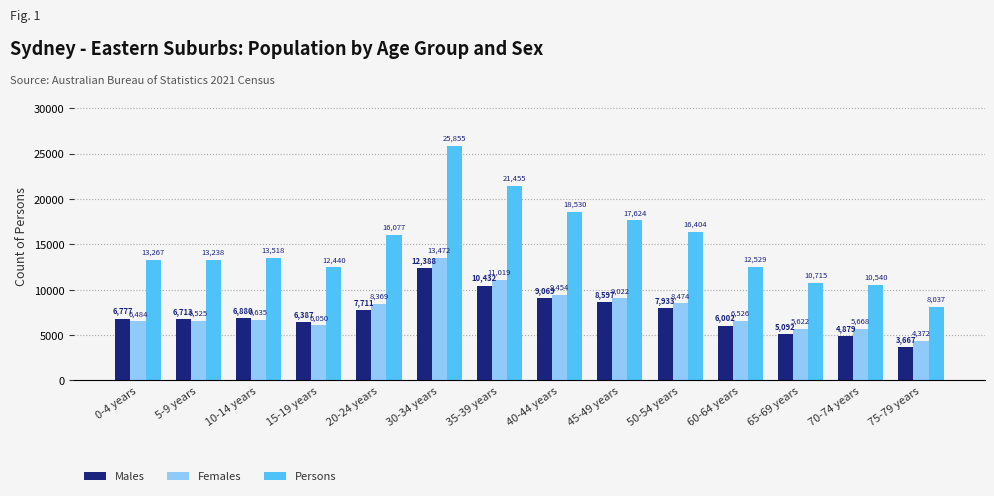

Reading left to right, list all the values displayed in this chart.

Males: 6777	6713	6880	6387	7711	12388	10432	9069	8597	7933	6002	5092	4879	3667
Females: 6484	6525	6635	6050	8369	13472	11019	9454	9022	8474	6526	5622	5668	4372
Persons: 13267	13238	13518	12440	16077	25855	21455	18530	17624	16404	12529	10715	10540	8037